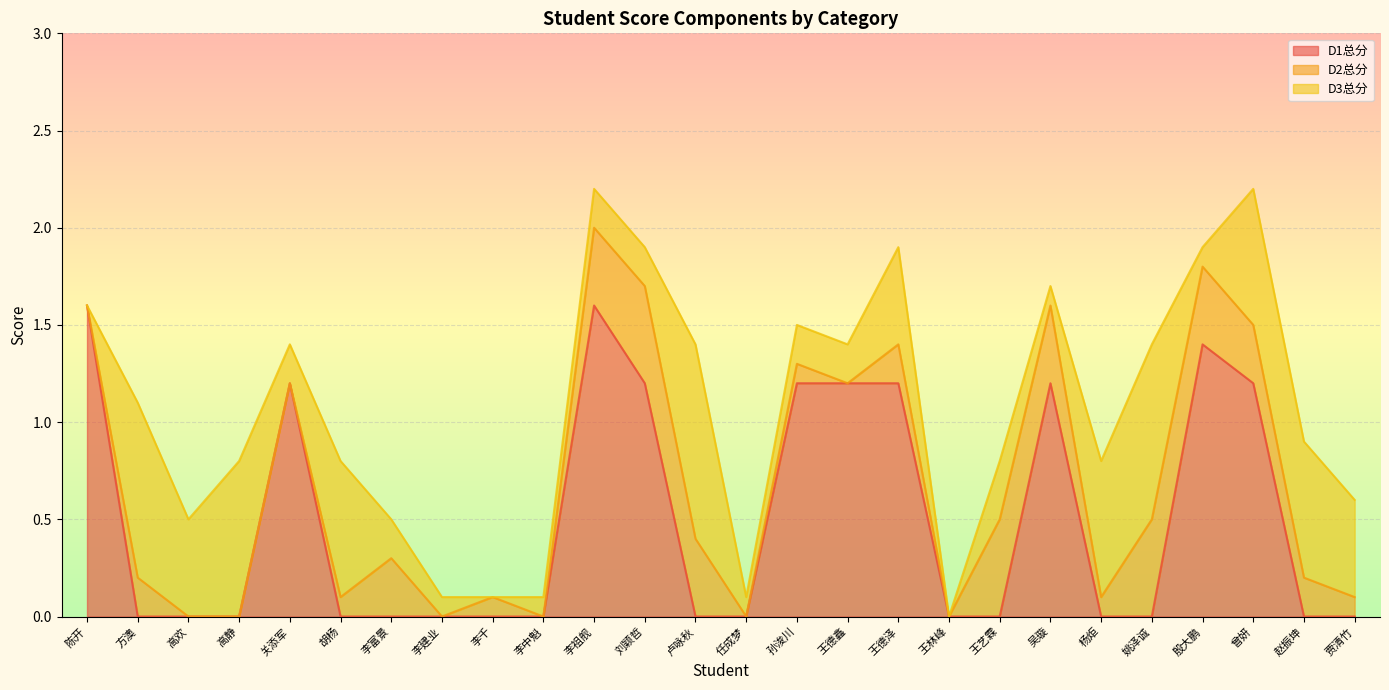

At how many categories does at least one series exceed 0?

25